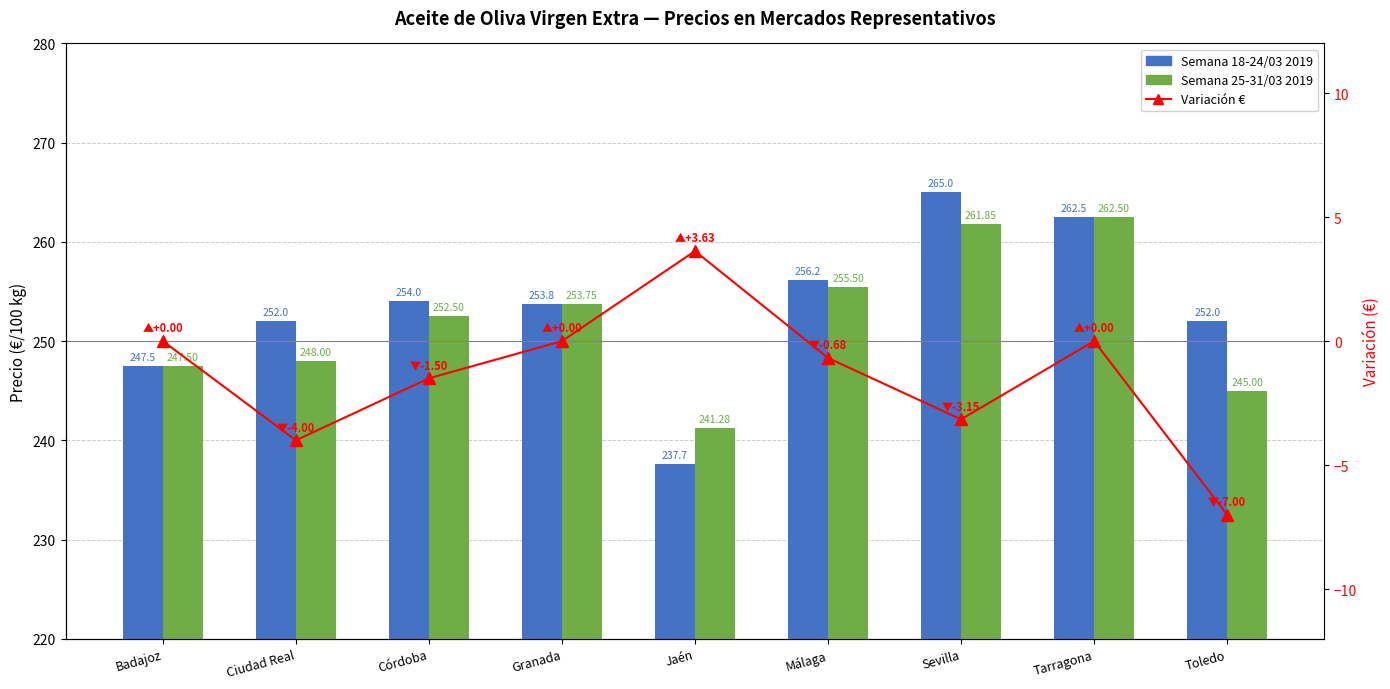

Reading left to right, extract all data points from this chart.

Semana 18-24/03 2019: Badajoz=247.5	Ciudad Real=252.0	Córdoba=254.0	Granada=253.8	Jaén=237.7	Málaga=256.2	Sevilla=265.0	Tarragona=262.5	Toledo=252.0
Semana 25-31/03 2019: Badajoz=247.5	Ciudad Real=248.0	Córdoba=252.5	Granada=253.8	Jaén=241.3	Málaga=255.5	Sevilla=261.8	Tarragona=262.5	Toledo=245.0
Variación €: Badajoz=0.0	Ciudad Real=-4.0	Córdoba=-1.5	Granada=0.0	Jaén=3.6	Málaga=-0.7	Sevilla=-3.2	Tarragona=0.0	Toledo=-7.0